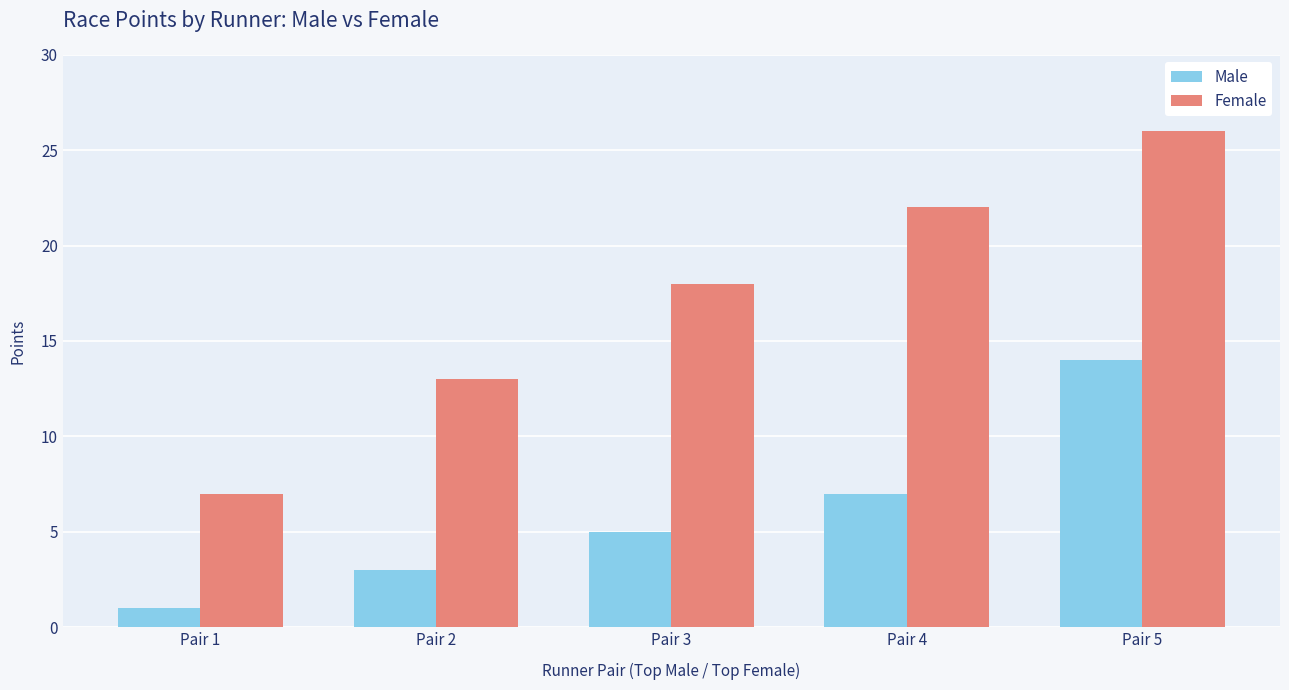

The value of Female at Pair 1 is 10. True or false?

False